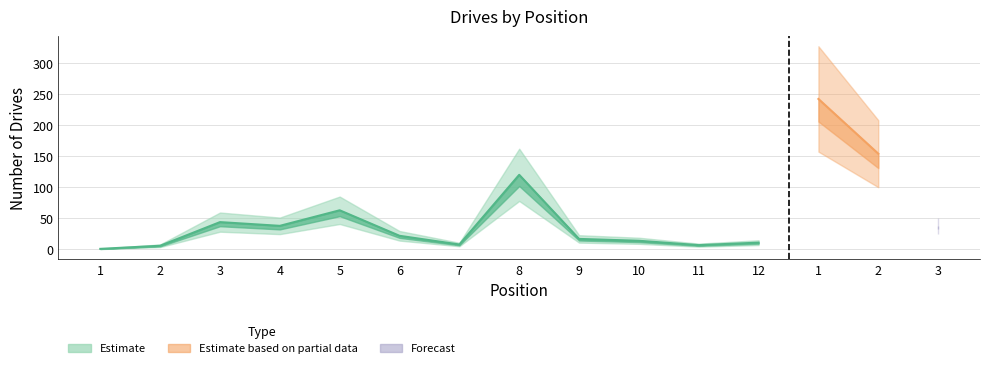

True or false: the data shows 52 at 3.

False